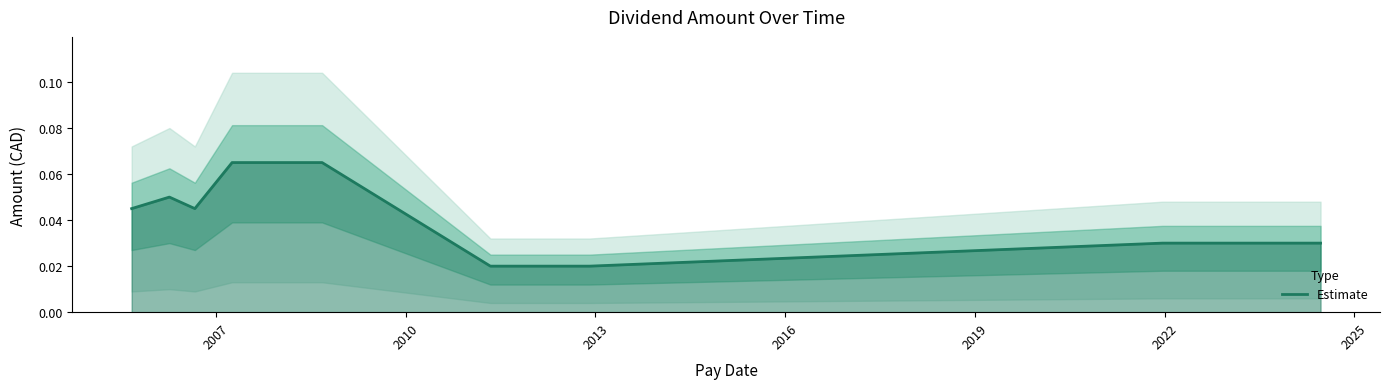

How many points are lower than both their immediate neighbors (excluding endpoints)?

1